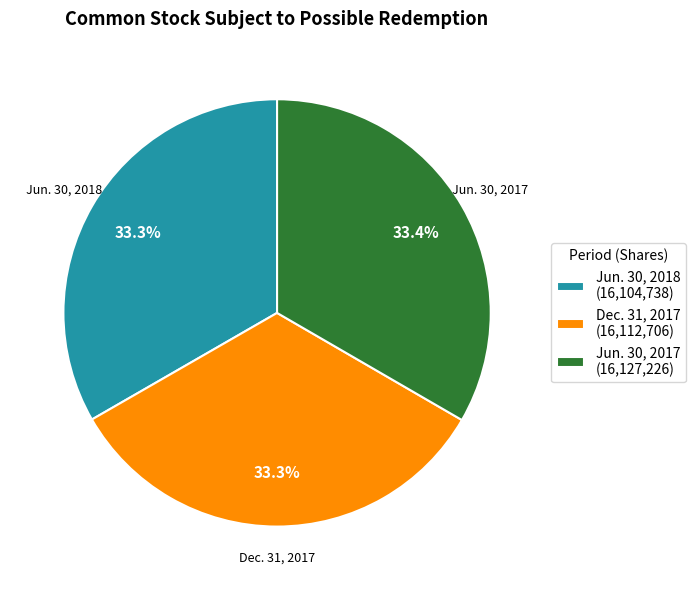

What is the ratio of the value at Jun. 30, 2018 (16,104,738) to the value at Jun. 30, 2017 (16,127,226)?

1.0